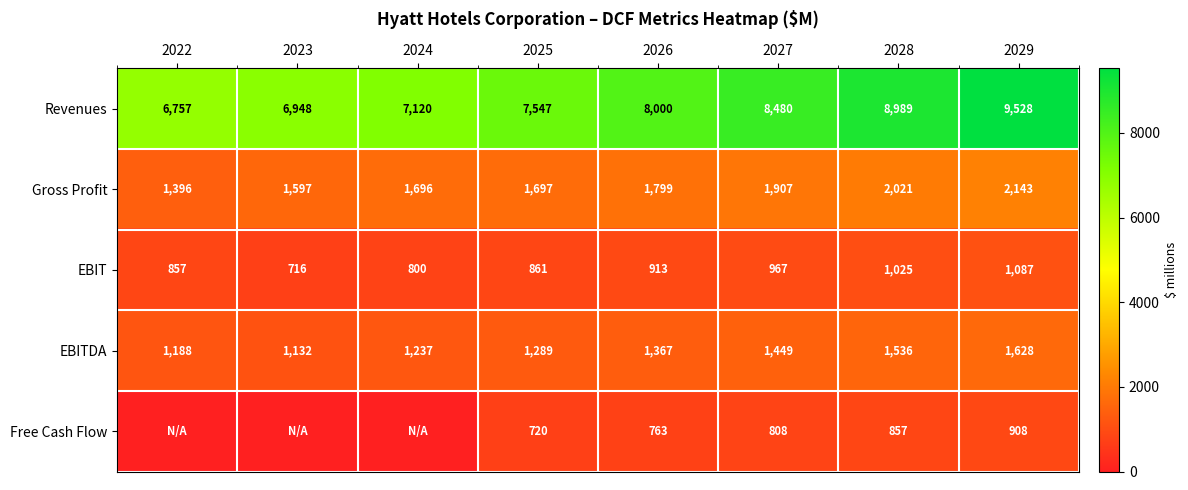

Is it true that Gross Profit equals 752 at 2022?

False